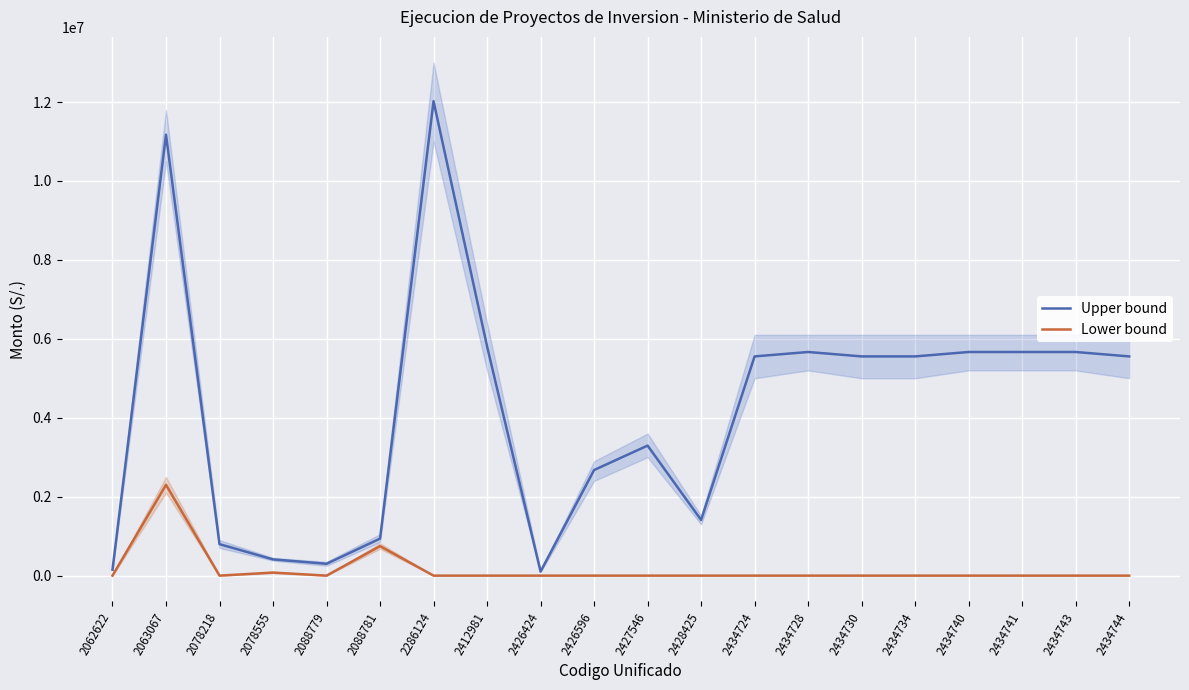

The Lower bound series shows 857964 at 2428425. True or false?

False